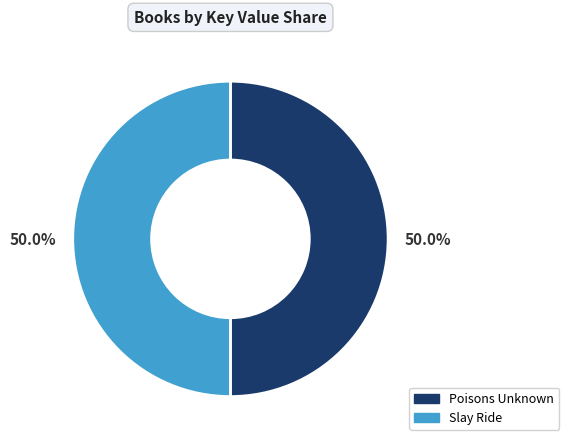

What percentage is NOT represented by Poisons Unknown?

50.0%